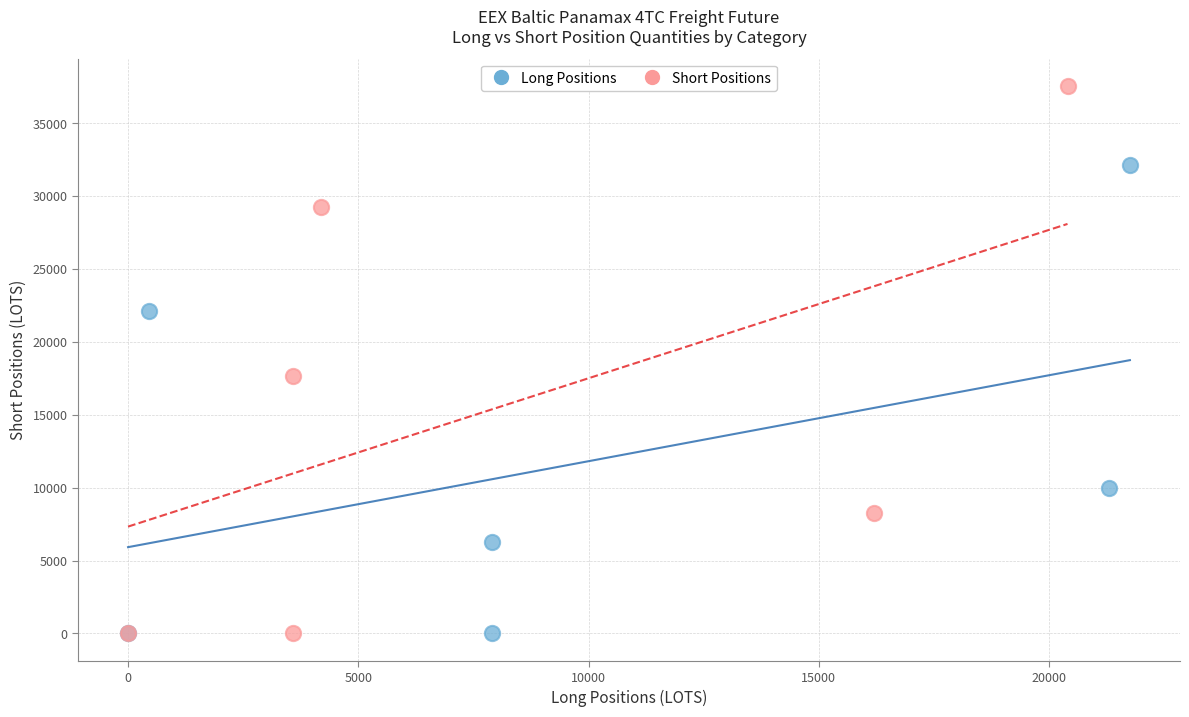

Which series contains the highest Y value?

Short Positions